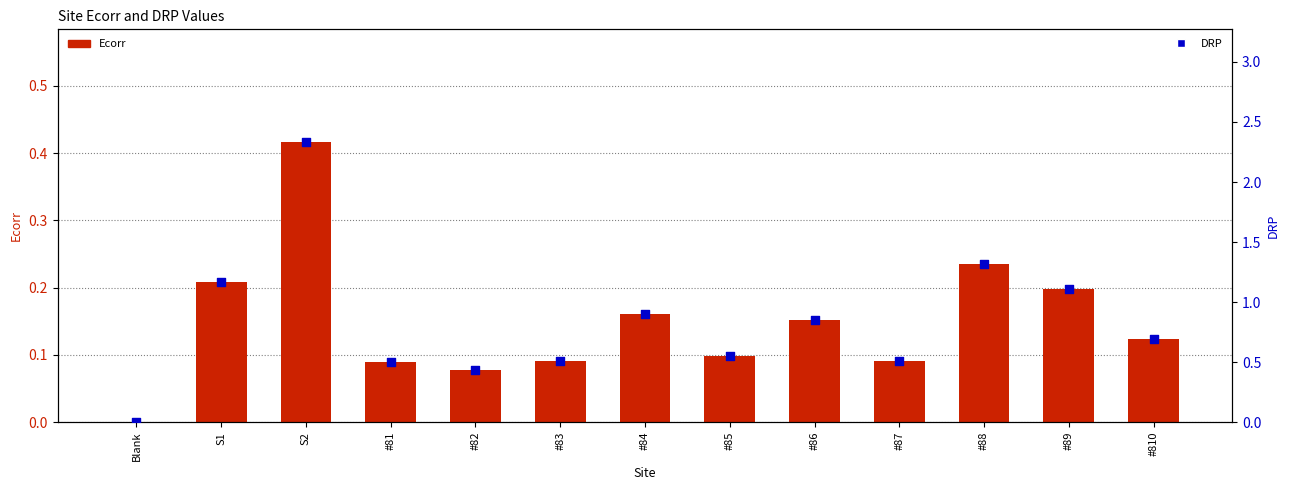

Which series reaches the minimum Y coordinate?

Ecorr